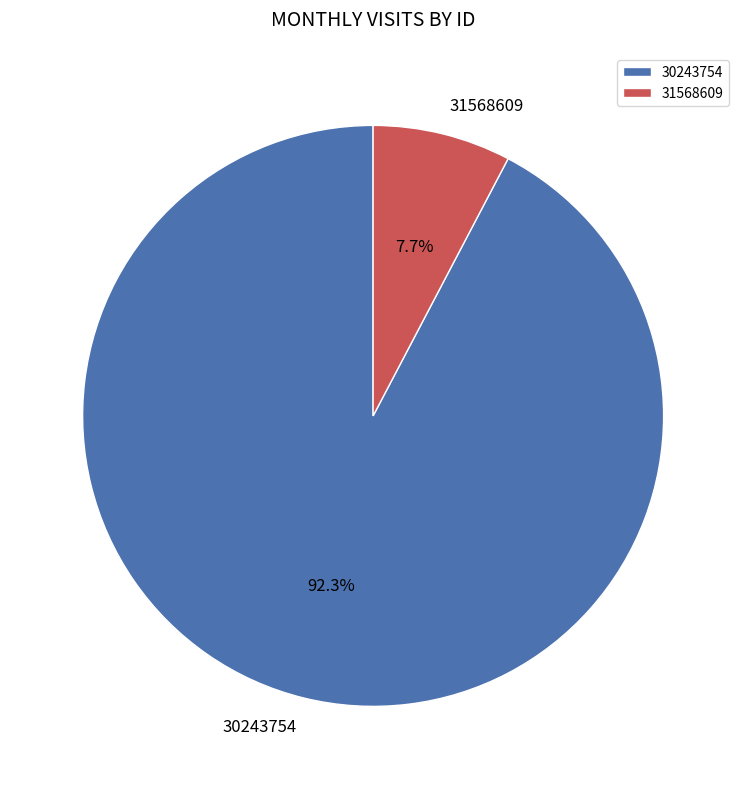

To the nearest percent, what is the difference between the largest and smallest slice percentages?

85%